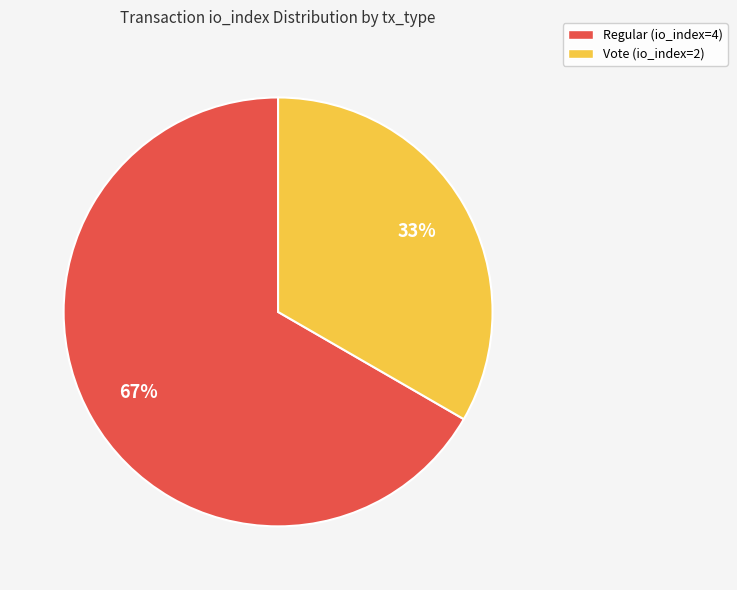

Is the sum of Regular (io_index=4) and Vote (io_index=2) greater than half?

Yes